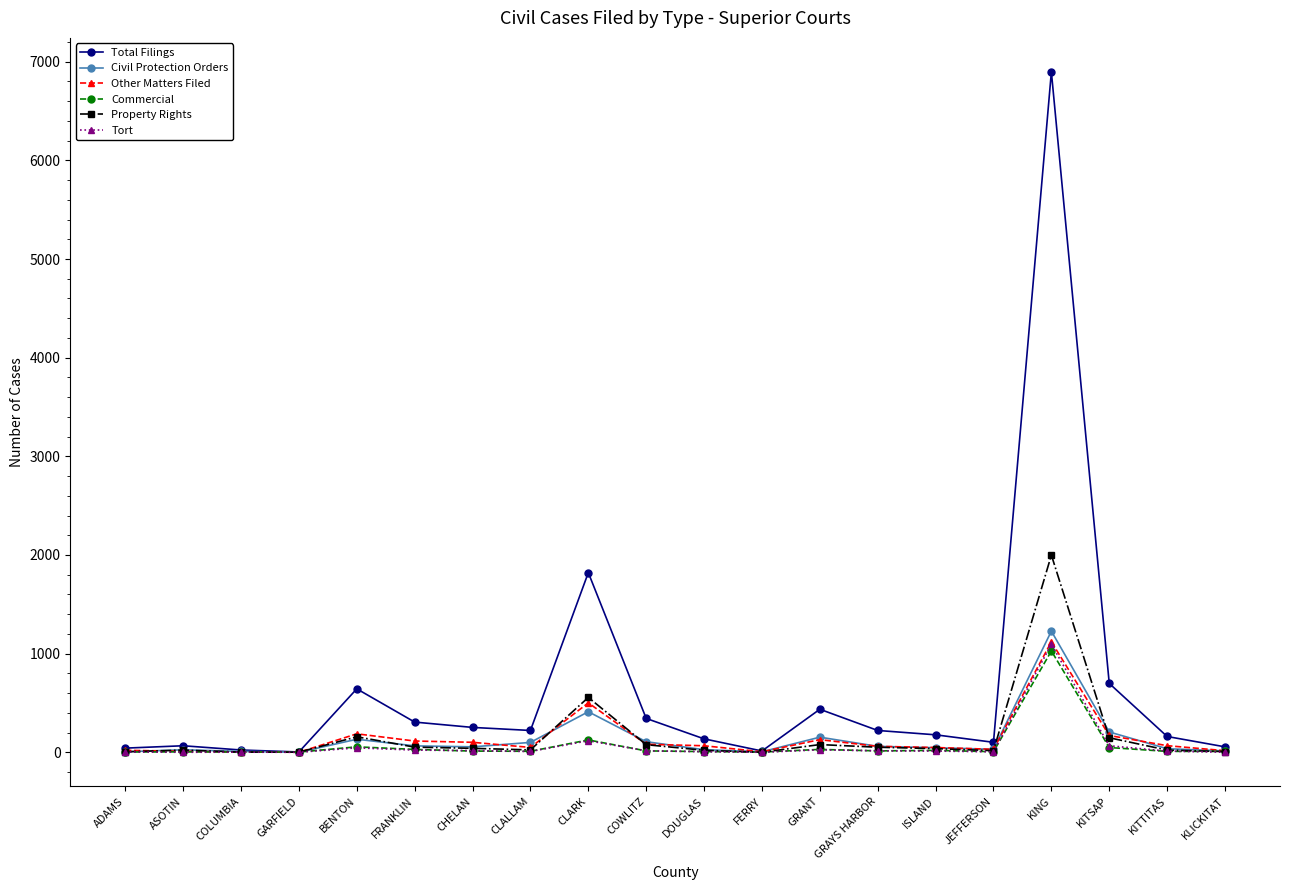

How many lines are shown in the chart?

6